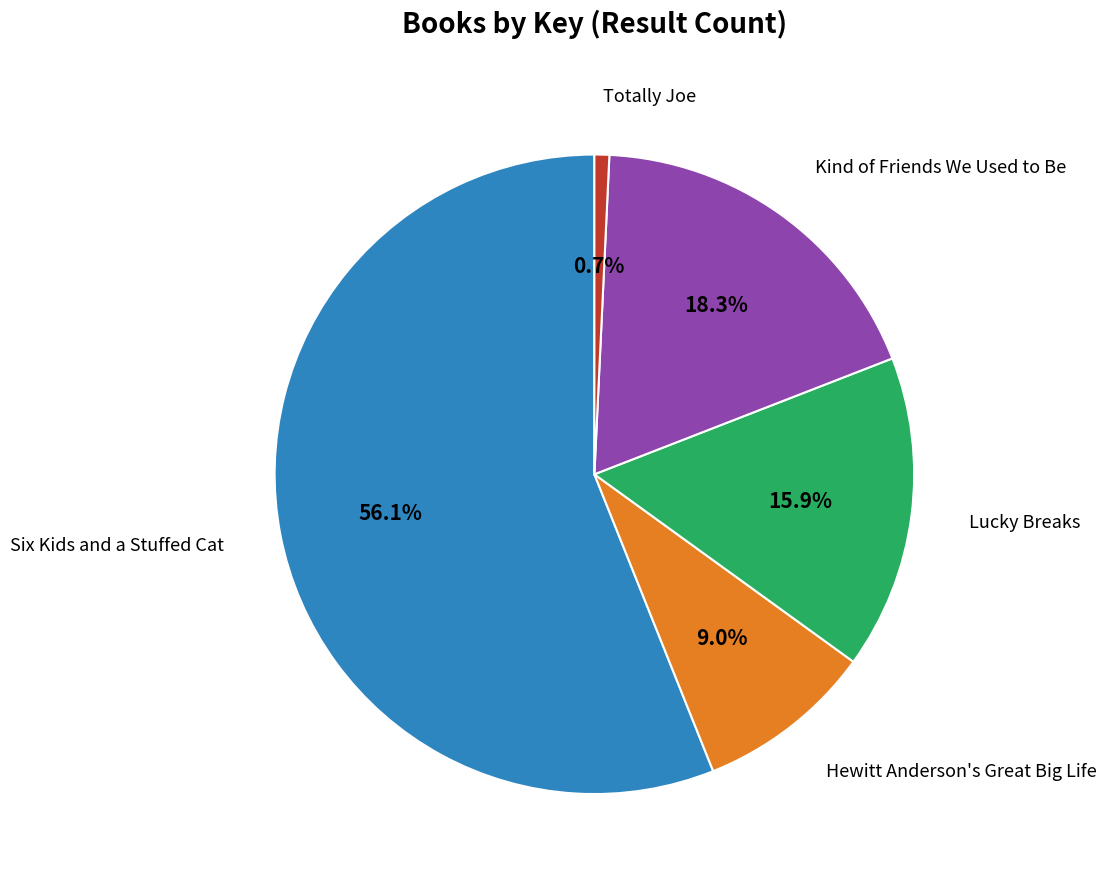

Does any single category account for the majority?

Yes